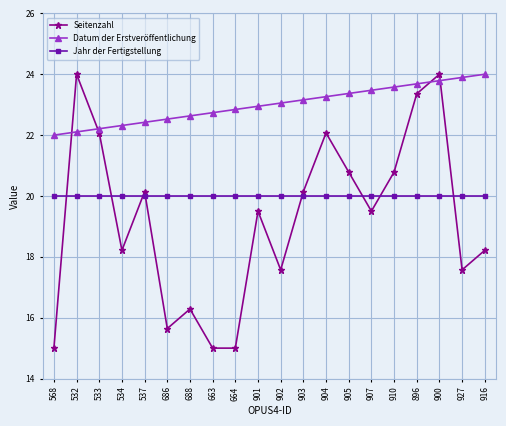

Which series has the largest range (max minus min)?

Seitenzahl